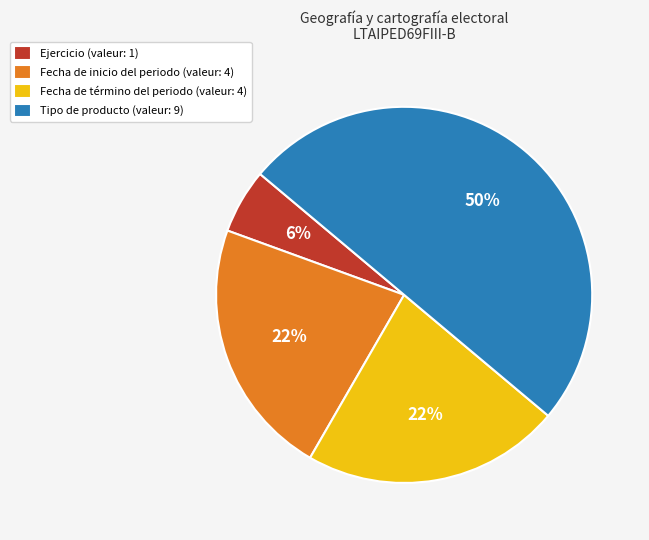

Do Ejercicio (valeur: 1) and Tipo de producto (valeur: 9) together represent more than half of the pie?

Yes